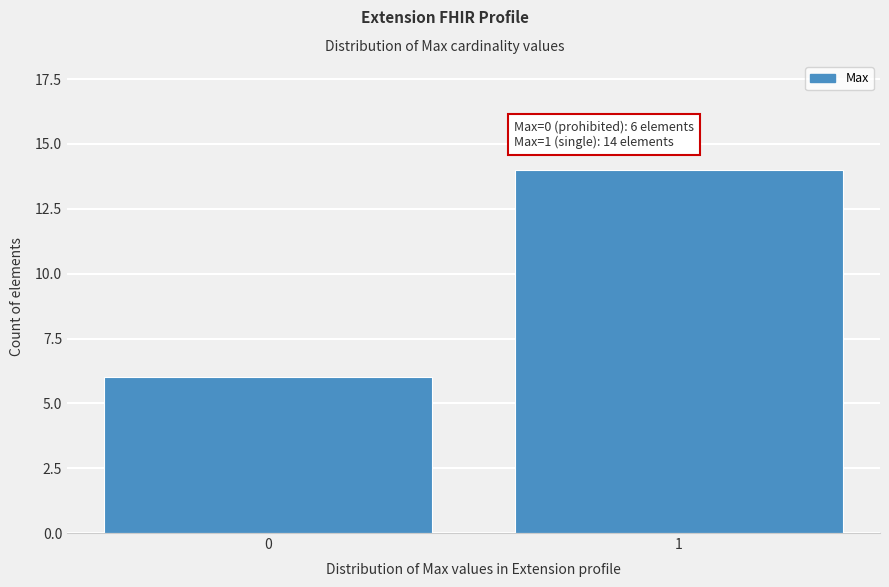

Reading right to left, extract all data points from this chart.

1=14	0=6